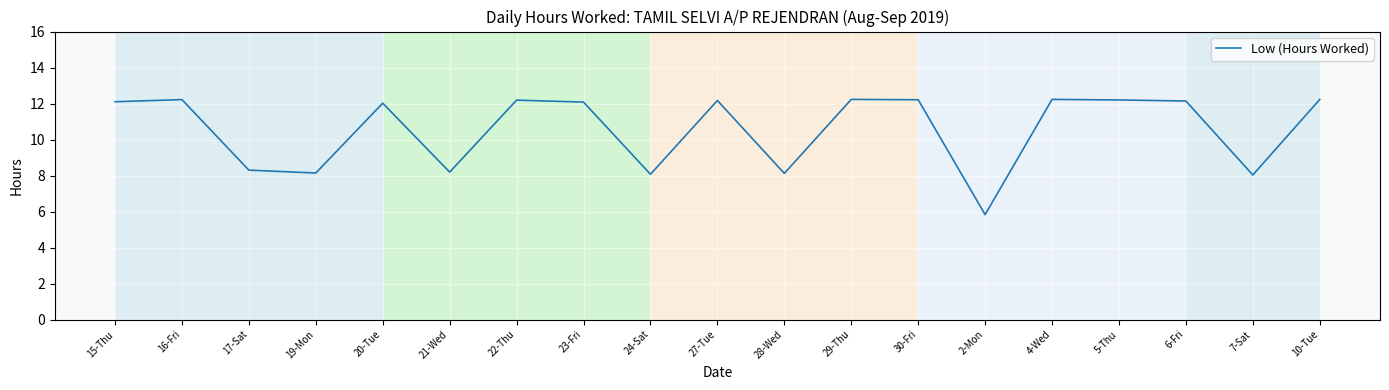

What is the greatest value displayed?

12.2